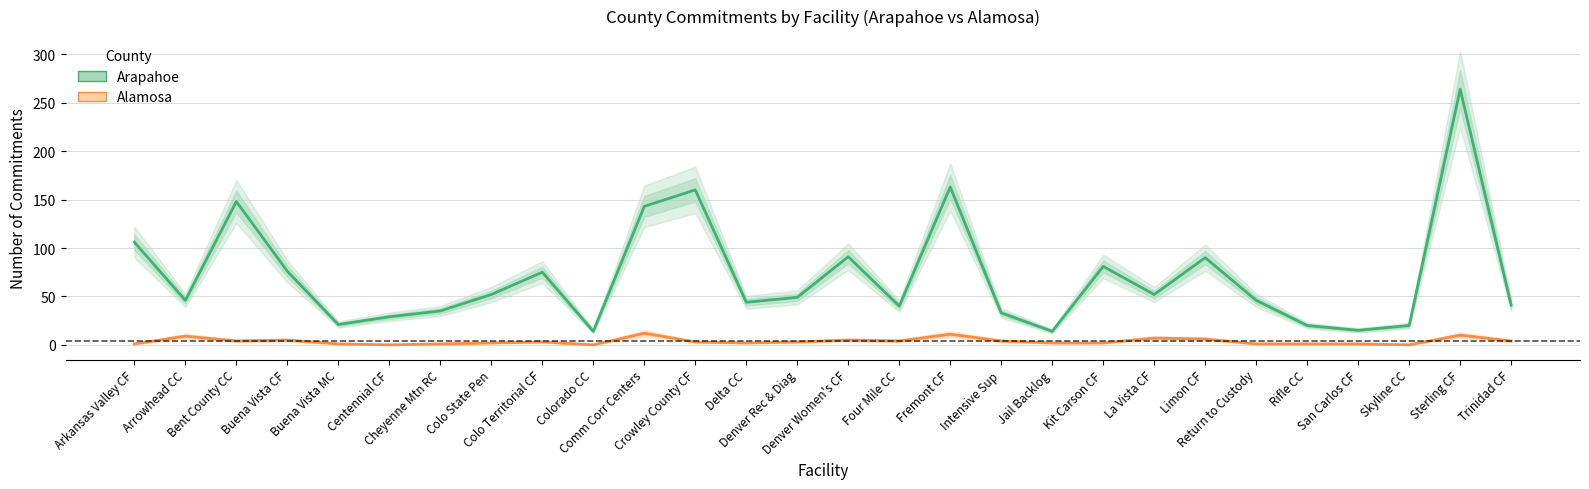

True or false: Alamosa has more than 2 interior local peaks.

True